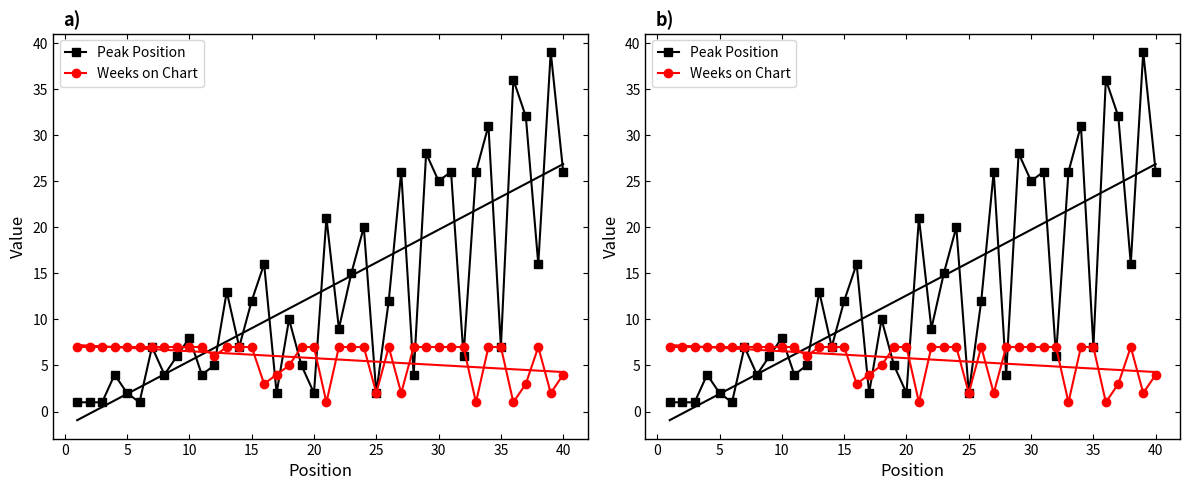

Reading left to right, what are all the values shown in this chart?

Peak Position: 1	1	1	4	2	1	7	4	6	8	4	5	13	7	12	16	2	10	5	2	21	9	15	20	2	12	26	4	28	25	26	6	26	31	7	36	32	16	39	26
Weeks on Chart: 7	7	7	7	7	7	7	7	7	7	7	6	7	7	7	3	4	5	7	7	1	7	7	7	2	7	2	7	7	7	7	7	1	7	7	1	3	7	2	4